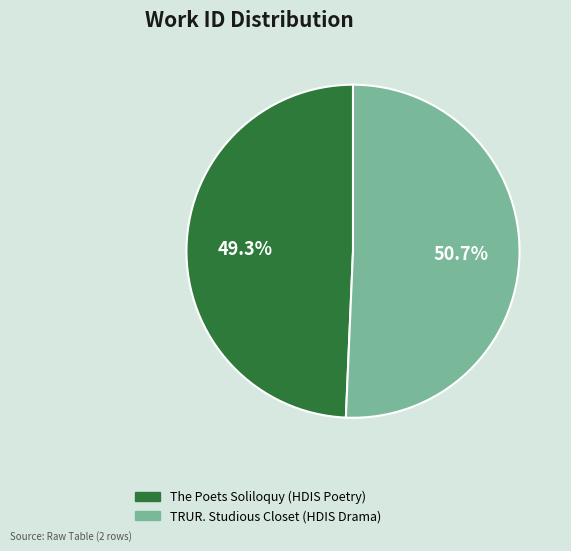

What percentage is the The Poets Soliloquy (HDIS Poetry) slice, to the nearest percent?

49%